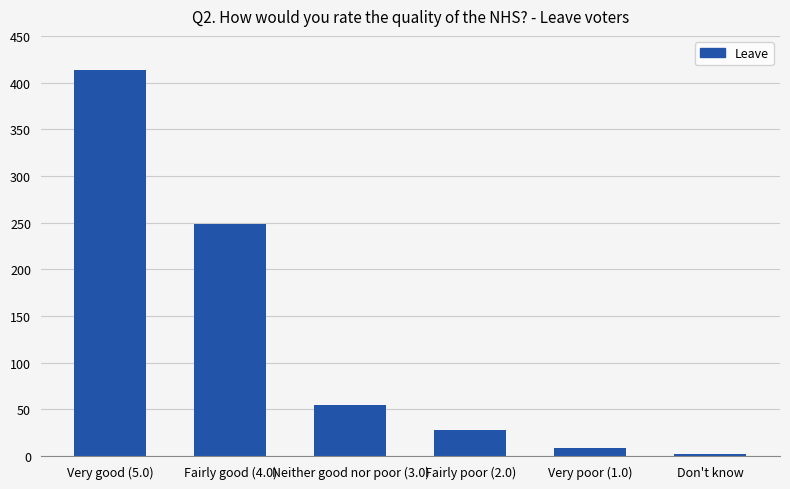

List the labels in order of value, smallest first.

Don't know, Very poor (1.0), Fairly poor (2.0), Neither good nor poor (3.0), Fairly good (4.0), Very good (5.0)